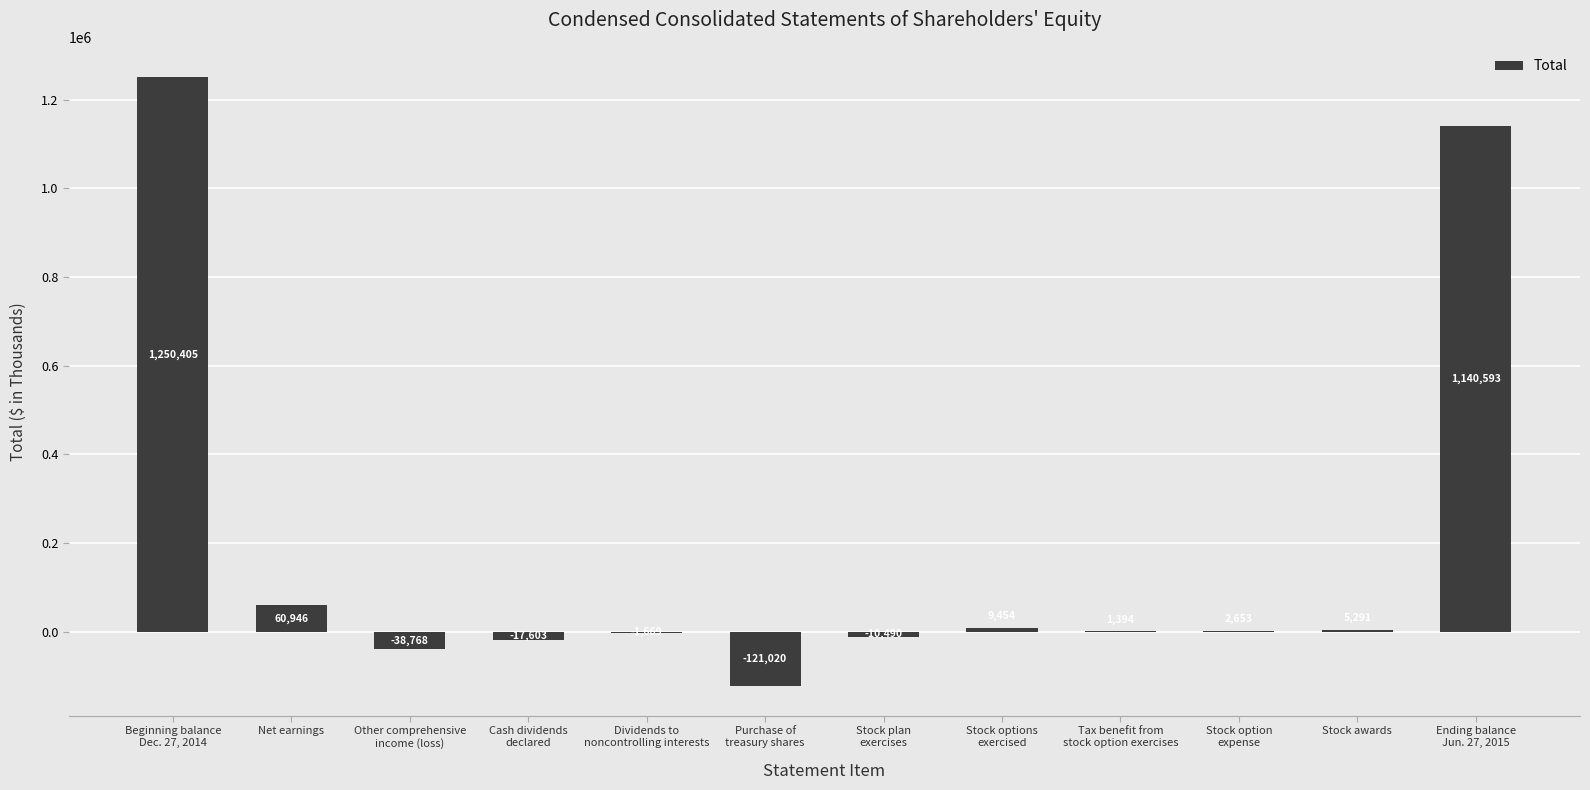

The value at Cash dividends
declared is -17603. True or false?

True